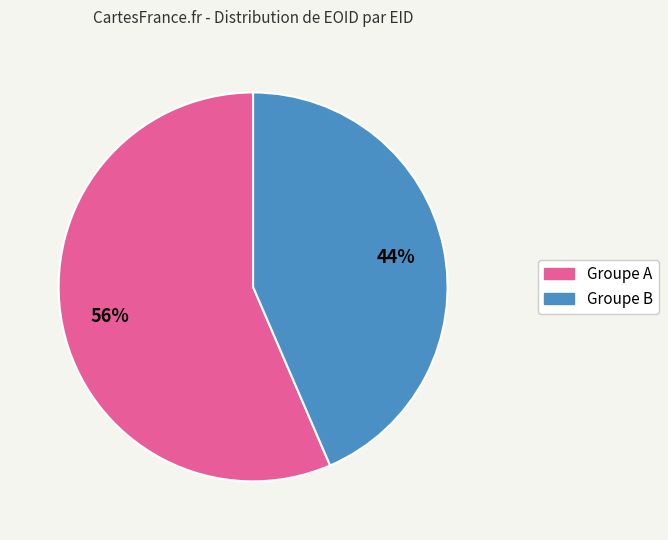

To the nearest percent, what is the average slice percentage?

50%